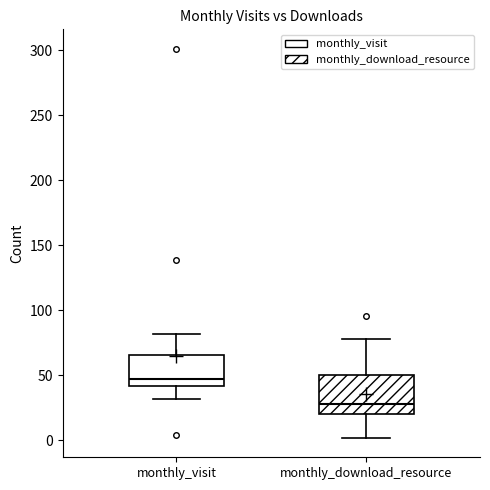

Which box has the highest median line?

monthly_visit